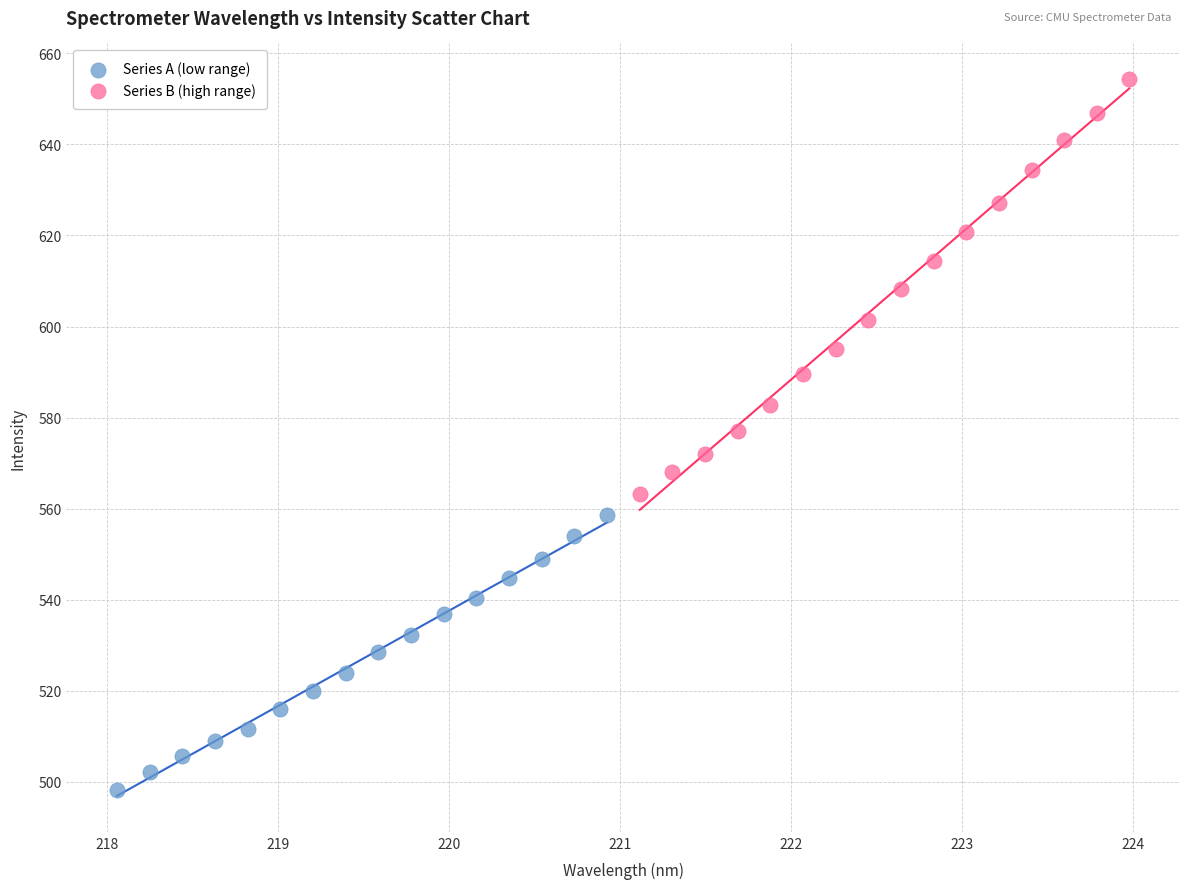

Which series has the widest spread of Y values?

Series B (high range)